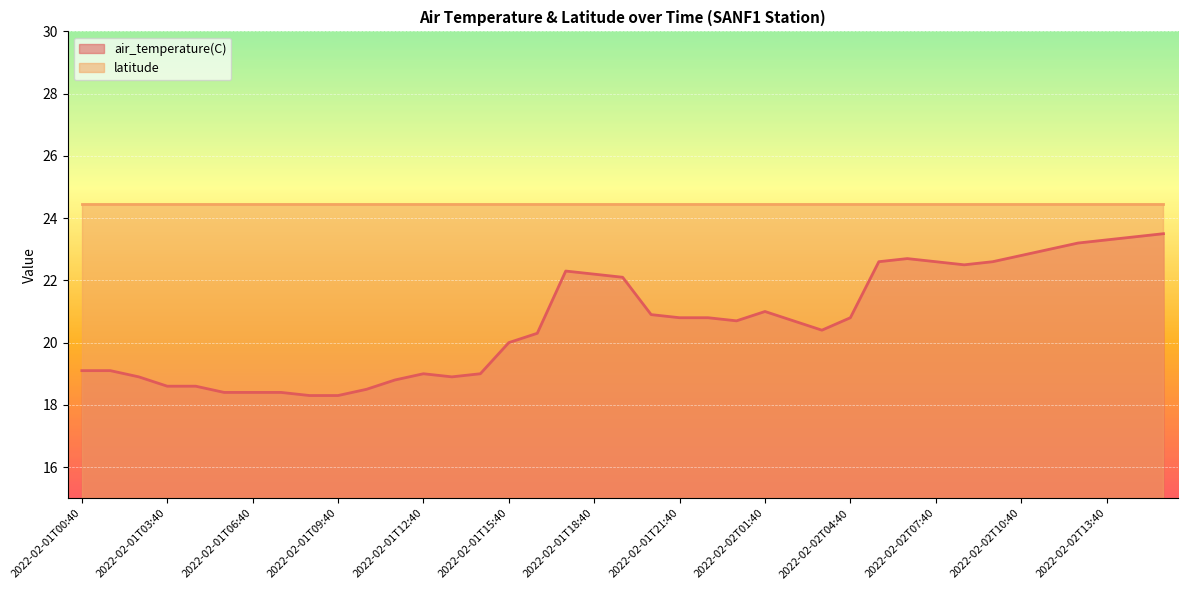

Is it true that the value at 2022-02-02T01:00 is 20.7?

True